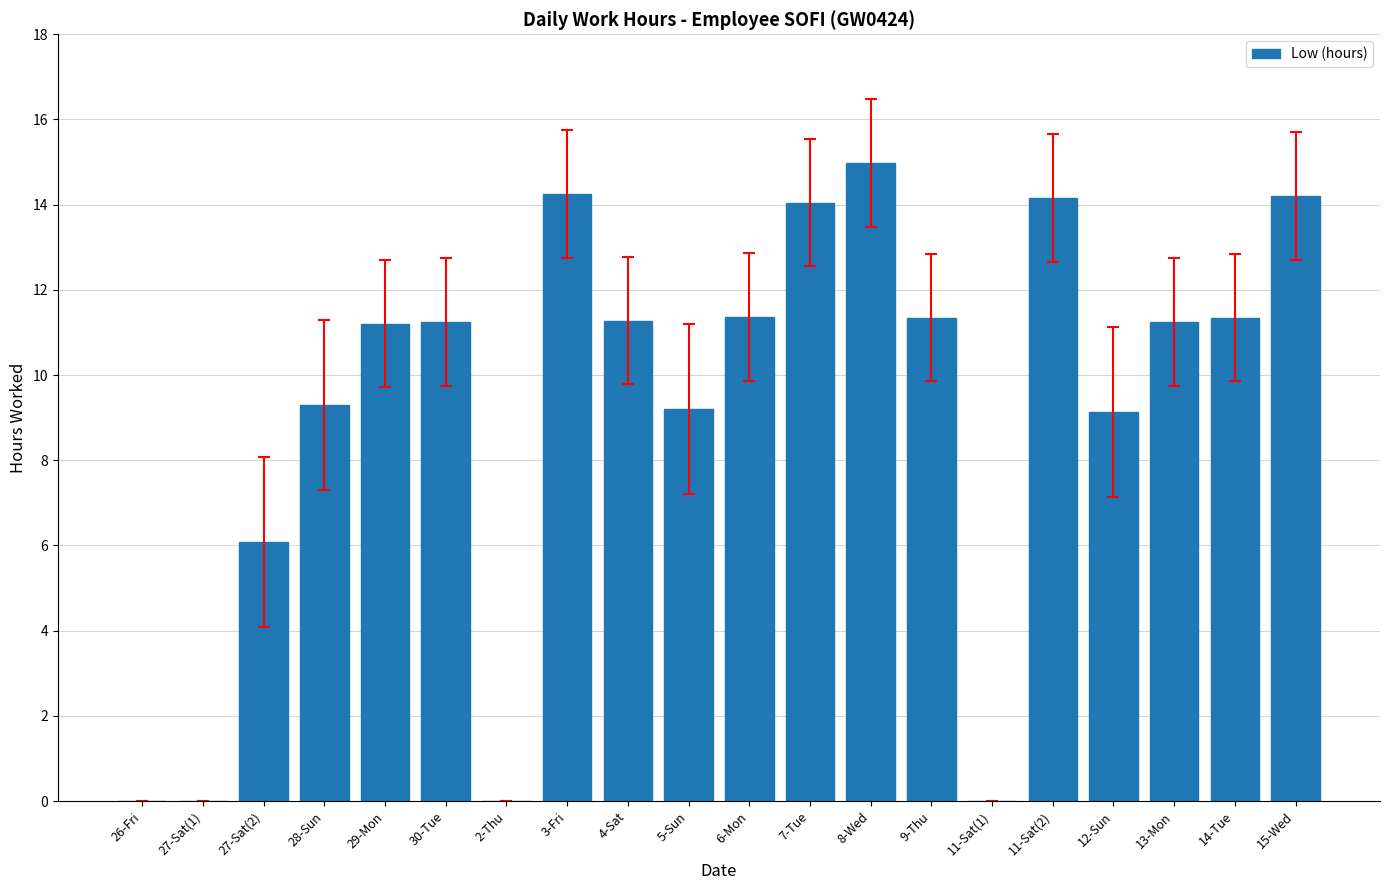

What is the difference between the values at 5-Sun and 2-Thu?

9.2